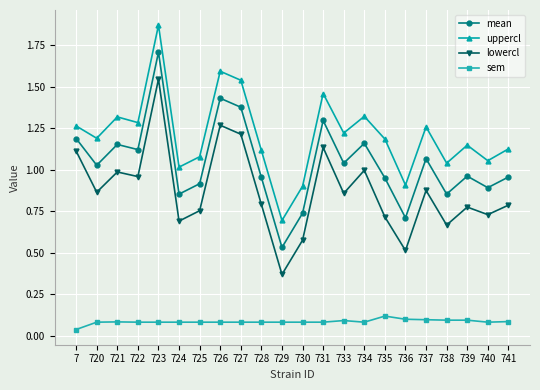

Is it true that lowercl equals 0.7 at 735?

True